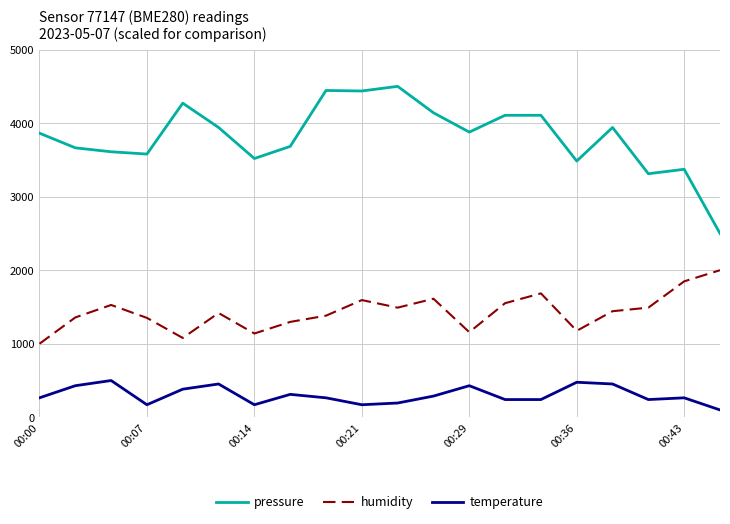

What is the minimum value shown in the chart?

100.0